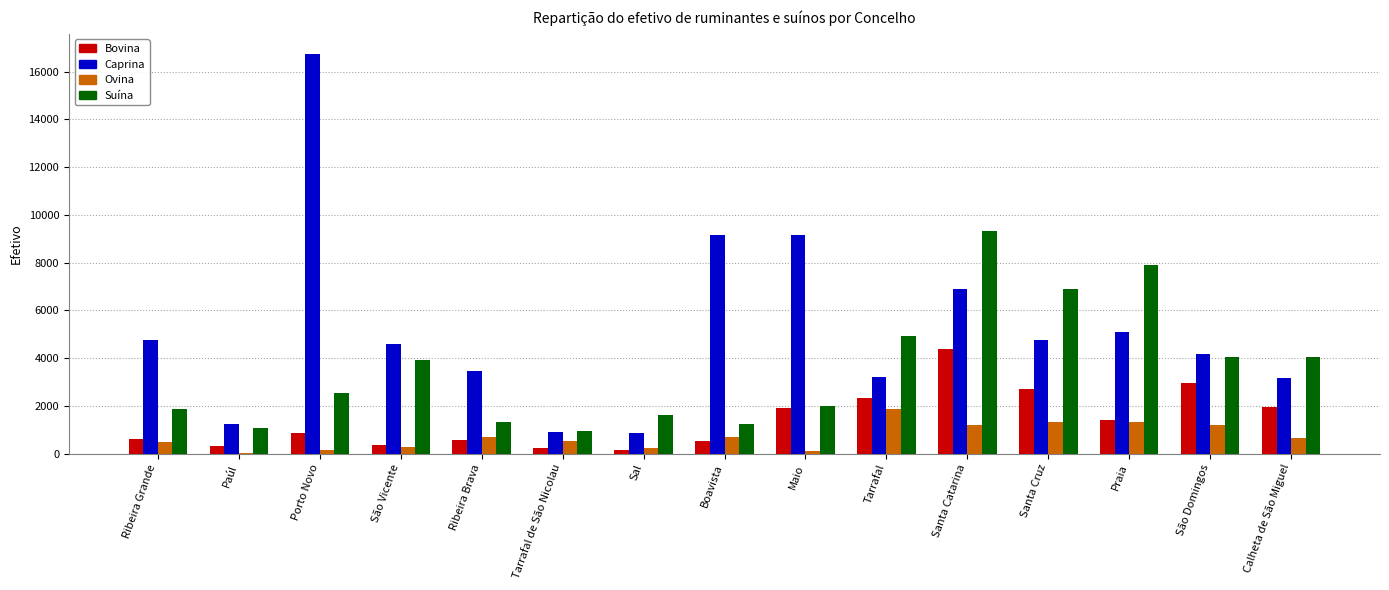

What is the average value of the Ovina series?

721